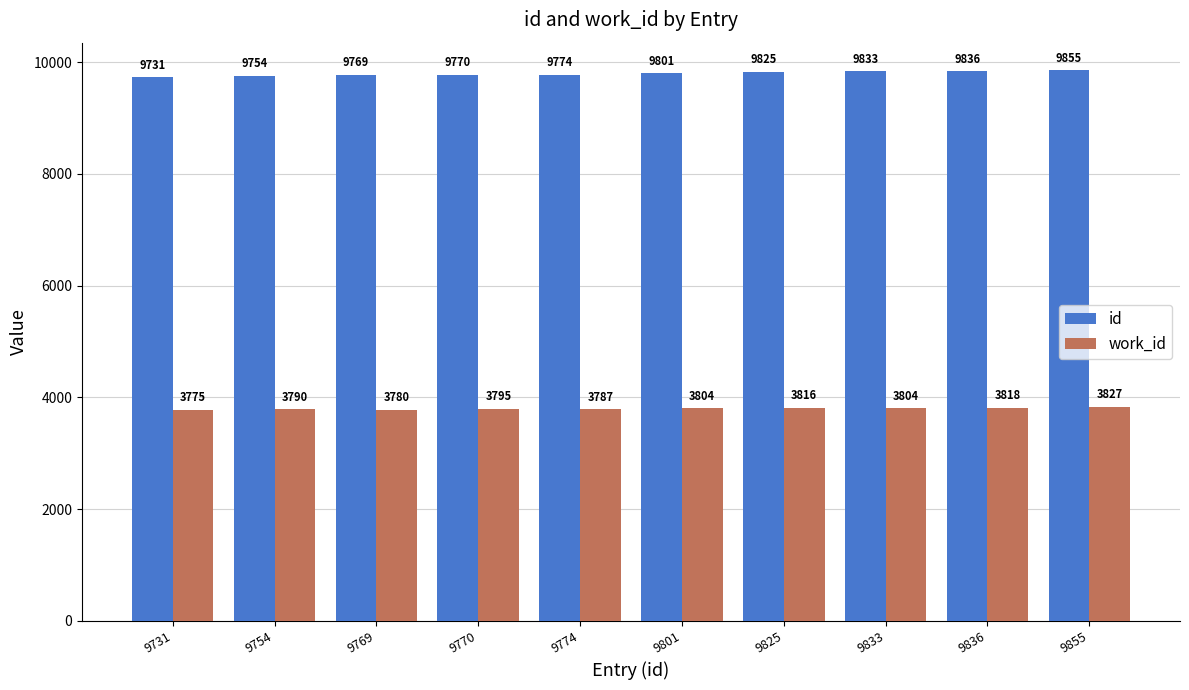

What is the minimum value shown in the chart?

3775